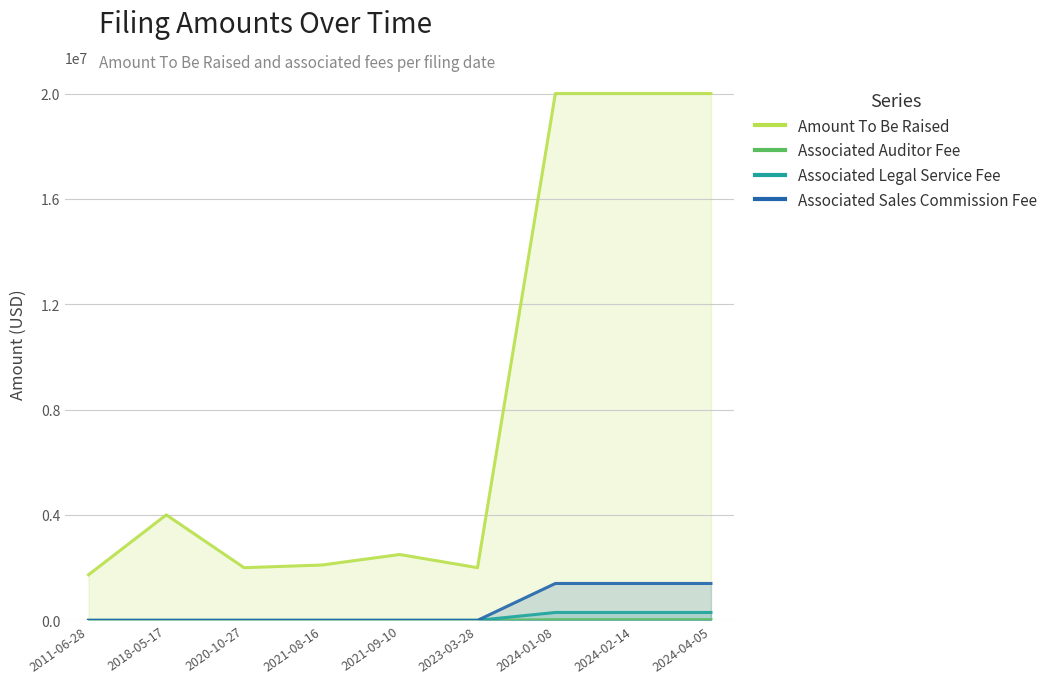

Reading right to left, transcribe all the data shown in this chart.

Amount To Be Raised: 20000000	20000000	20000000	2000000	2500000	2101000	2000000	4005696	1730298
Associated Auditor Fee: 300000	300000	300000	0	0	0	0	0	0
Associated Legal Service Fee: 25000	25000	25000	0	0	0	0	0	0
Associated Sales Commission Fee: 1400000	1400000	1400000	0	0	0	0	0	0